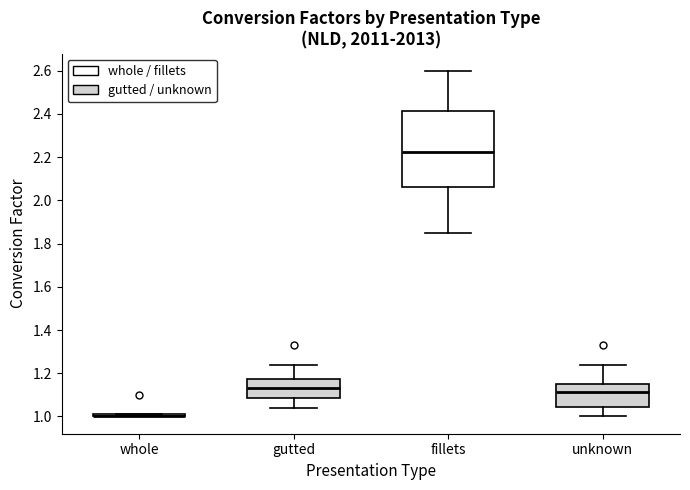

Reading left to right, transcribe this box plot: for each box, give where its median line is, the range the box spans, and where its two whiskers end, as read against the y-axis. The values are not printed on the chart, so give them approximately, as read against the axis.

whole: box collapsed to a line at 1.00, whiskers 1.00 to 1.02
gutted: median 1.14, box 1.08 to 1.18, whiskers 1.04 to 1.24
fillets: median 2.22, box 2.06 to 2.42, whiskers 1.86 to 2.60
unknown: median 1.12, box 1.04 to 1.16, whiskers 1.00 to 1.24